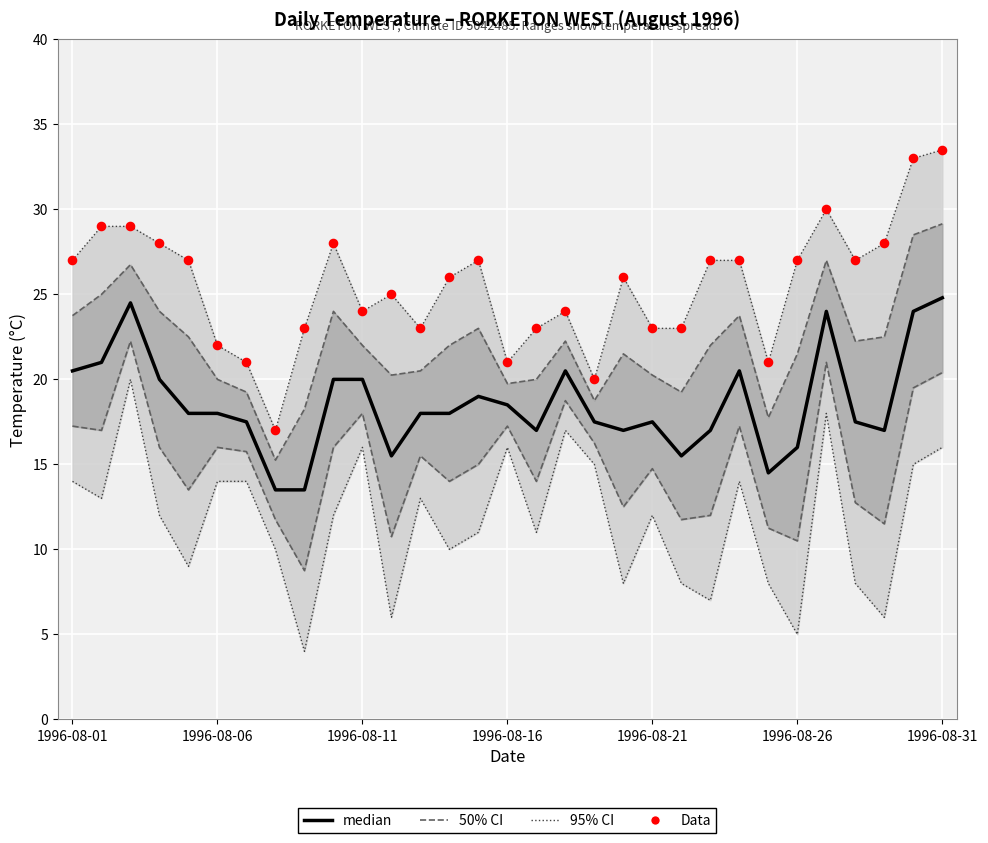

Is the value of Data at 1996-08-01 greater than the value of median at 1996-08-01?

Yes